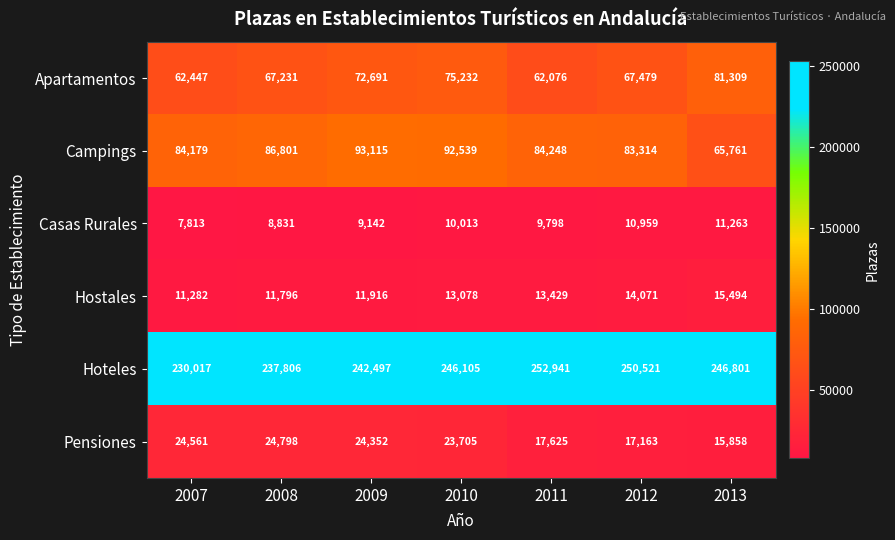

How many data points in Hostales are less than 13078?

3